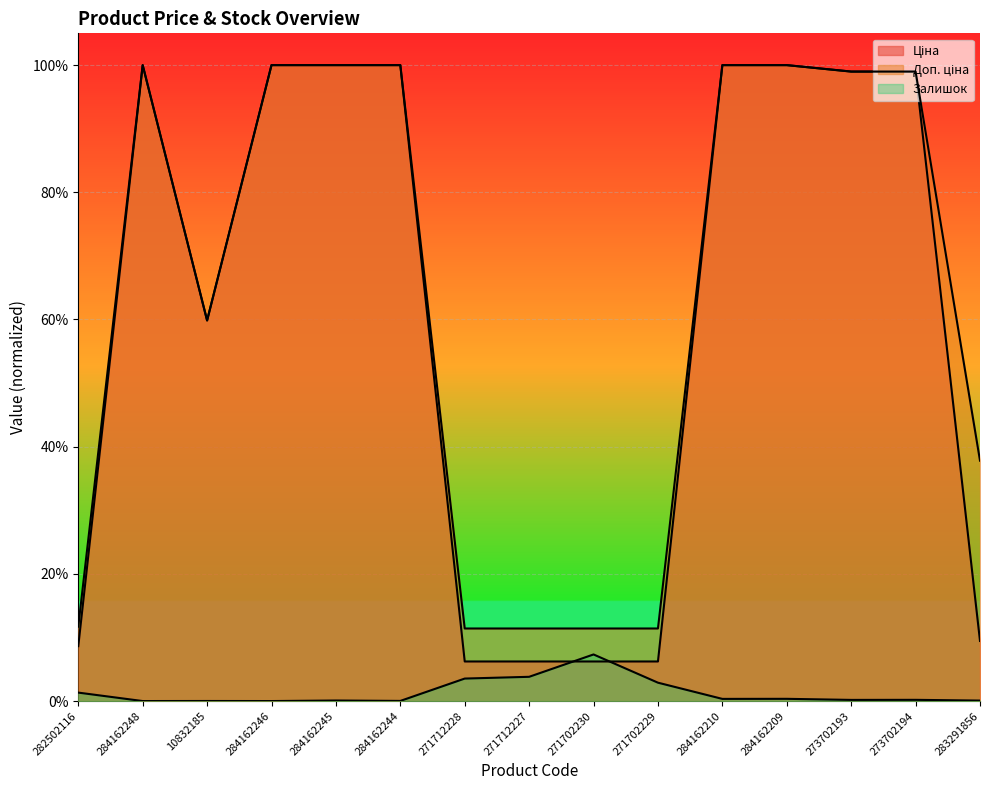

Reading left to right, extract all data points from this chart.

Ціна: 282502116=0.1	284162248=1.0	10832185=0.6	284162246=1.0	284162245=1.0	284162244=1.0	271712228=0.1	271712227=0.1	271702230=0.1	271702229=0.1	284162210=1.0	284162209=1.0	273702193=1.0	273702194=1.0	283291856=0.1
Доп. ціна: 282502116=0.1	284162248=1.0	10832185=0.6	284162246=1.0	284162245=1.0	284162244=1.0	271712228=0.1	271712227=0.1	271702230=0.1	271702229=0.1	284162210=1.0	284162209=1.0	273702193=1.0	273702194=1.0	283291856=0.4
Залишок: 282502116=0.0	284162248=0.0	10832185=0.0	284162246=0.0	284162245=0.0	284162244=0.0	271712228=0.0	271712227=0.0	271702230=0.1	271702229=0.0	284162210=0.0	284162209=0.0	273702193=0.0	273702194=0.0	283291856=0.0